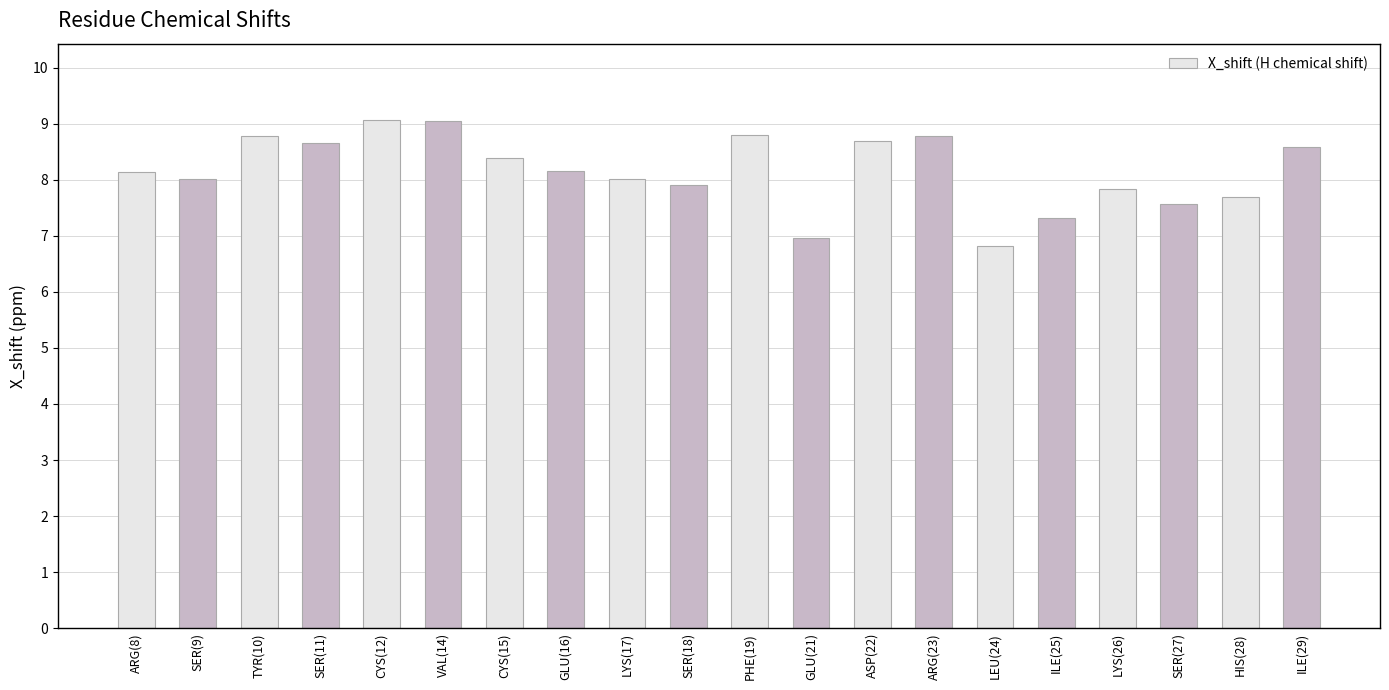

Which has a higher value, ARG(8) or GLU(21)?

ARG(8)